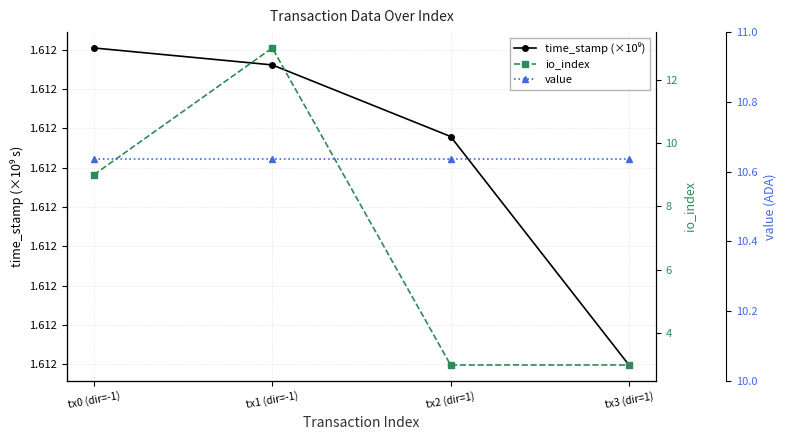

Between tx0 (dir=-1) and tx2 (dir=1), which is larger?

tx0 (dir=-1)